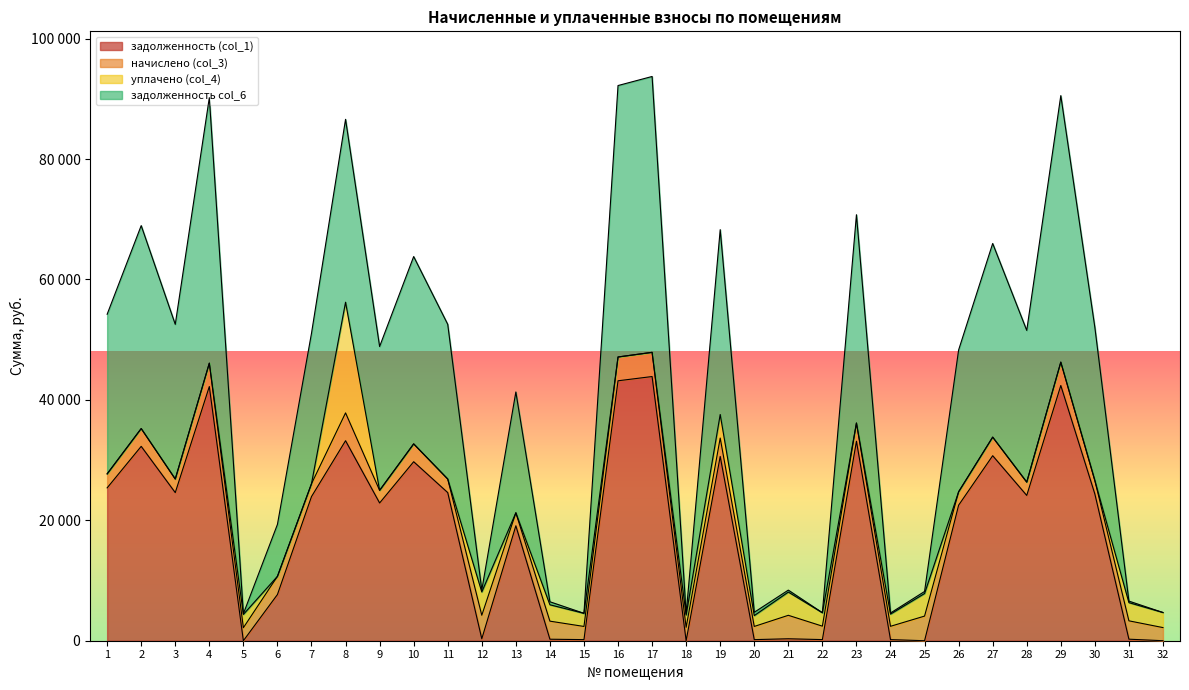

How many data points in задолженность (col_1) are above 23941?

16